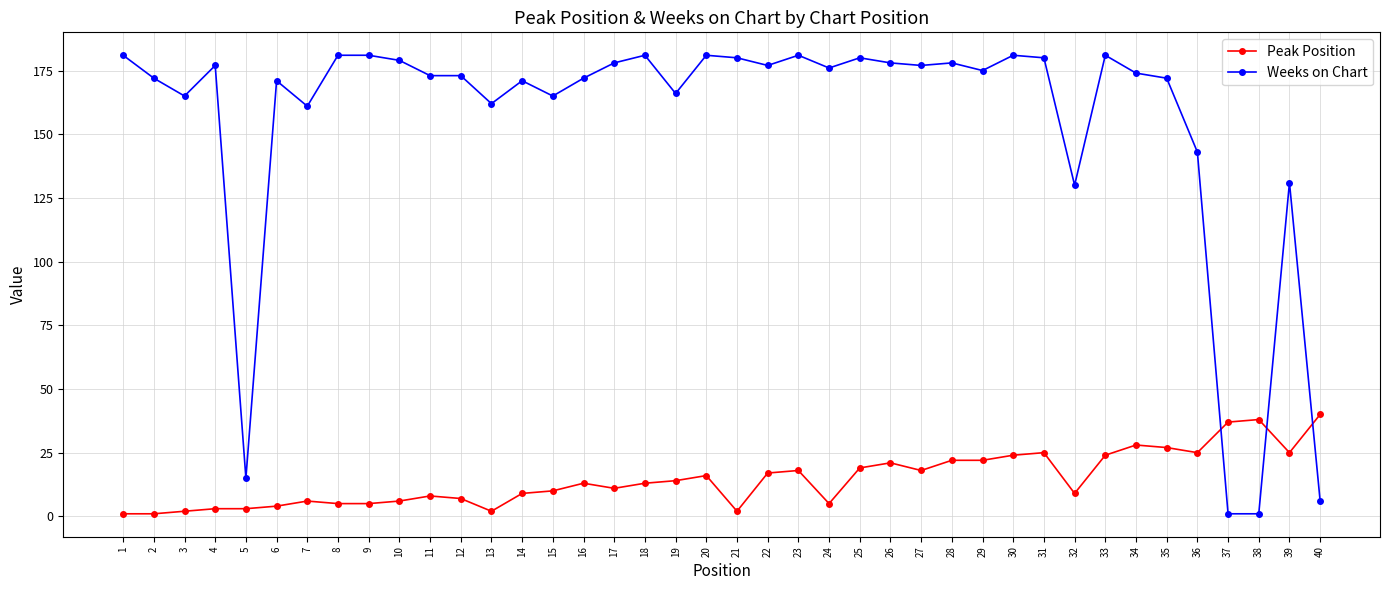

What is the sum of all Peak Position values?

585